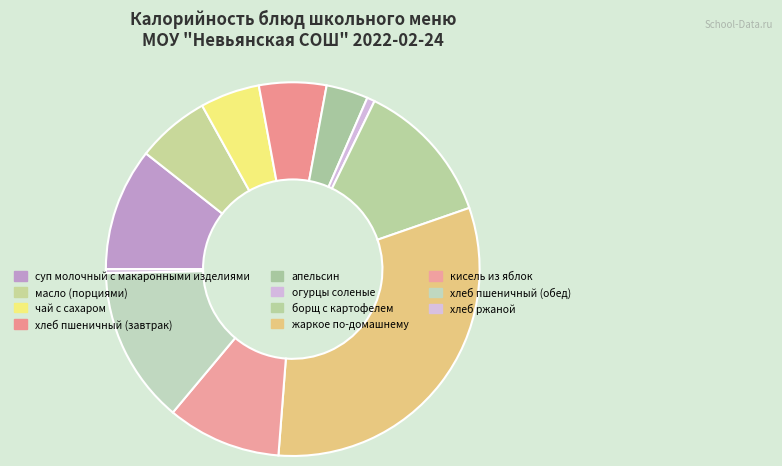

How much of the chart is everything except хлеб пшеничный (завтрак)?

94.2%